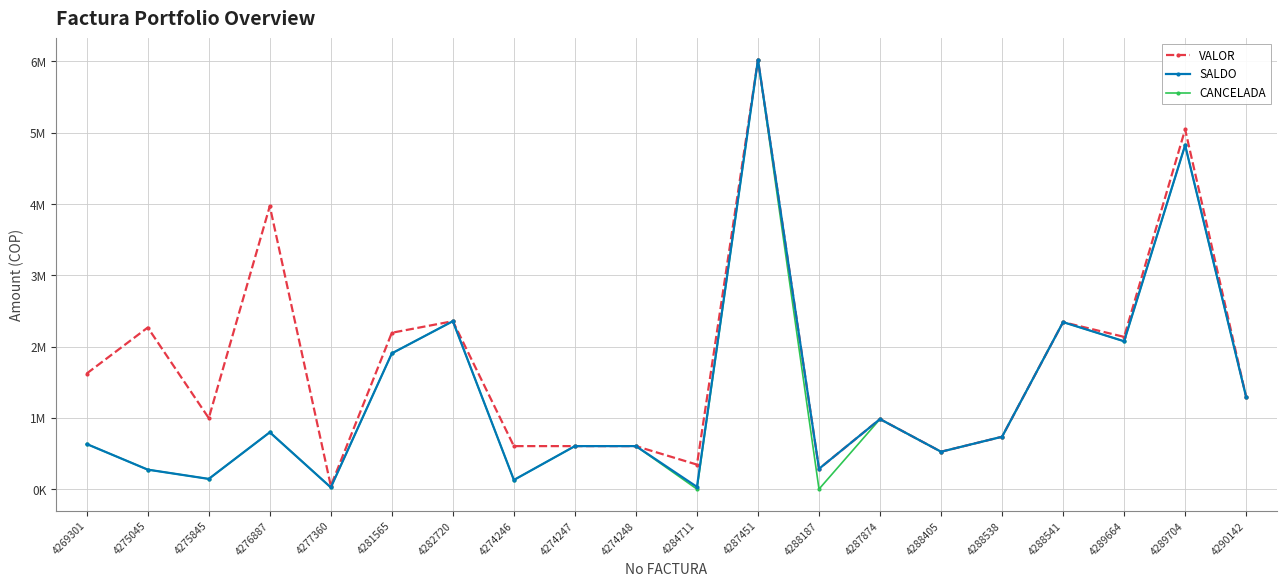

Does the chart have visible grid lines?

Yes